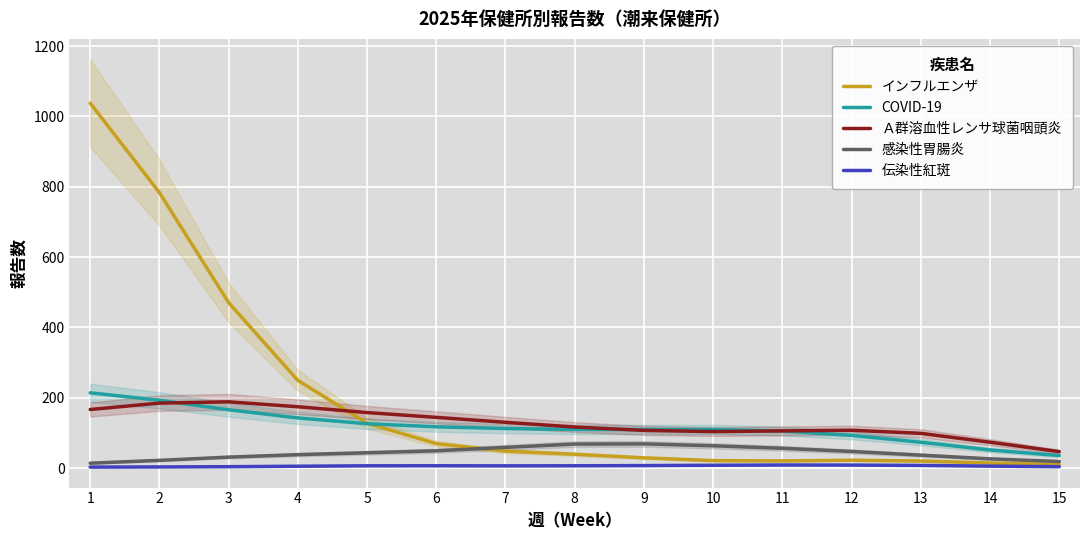

Where does the インフルエンザ series first go above 39?

1